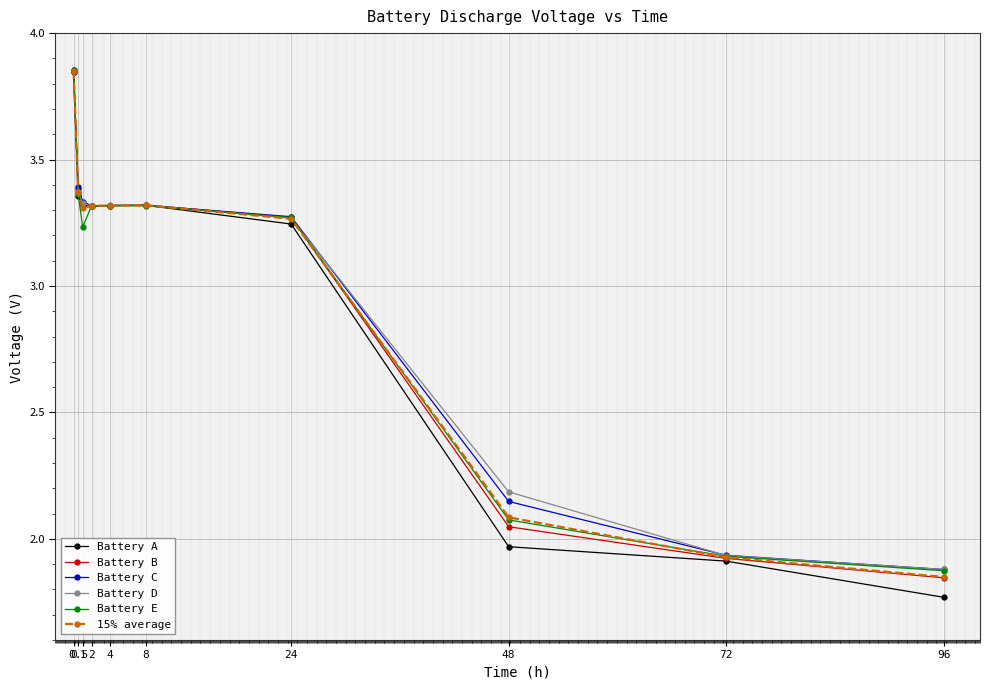

Which series has the widest spread of values?

Battery A